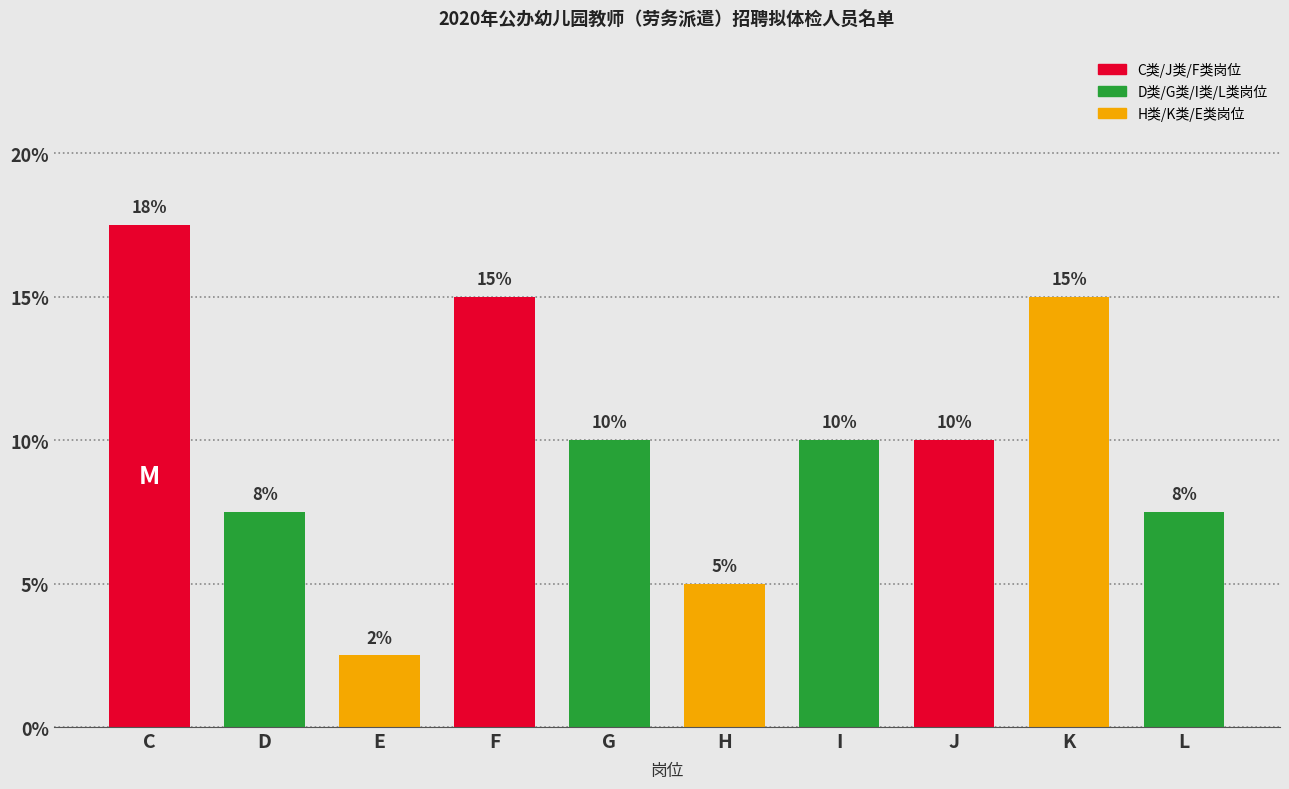

Is it true that the value at E is 2.5?

True